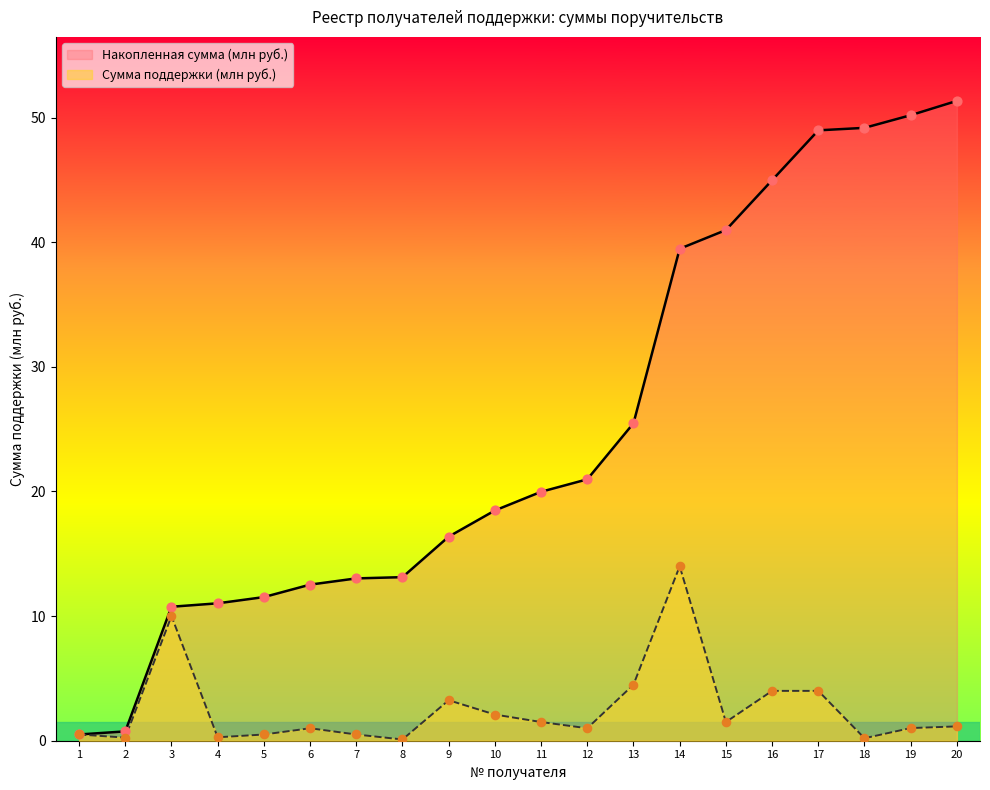

Is the value of Накопленная сумма (млн руб.) at 8 greater than the value of Сумма поддержки (млн руб.) at 12?

Yes